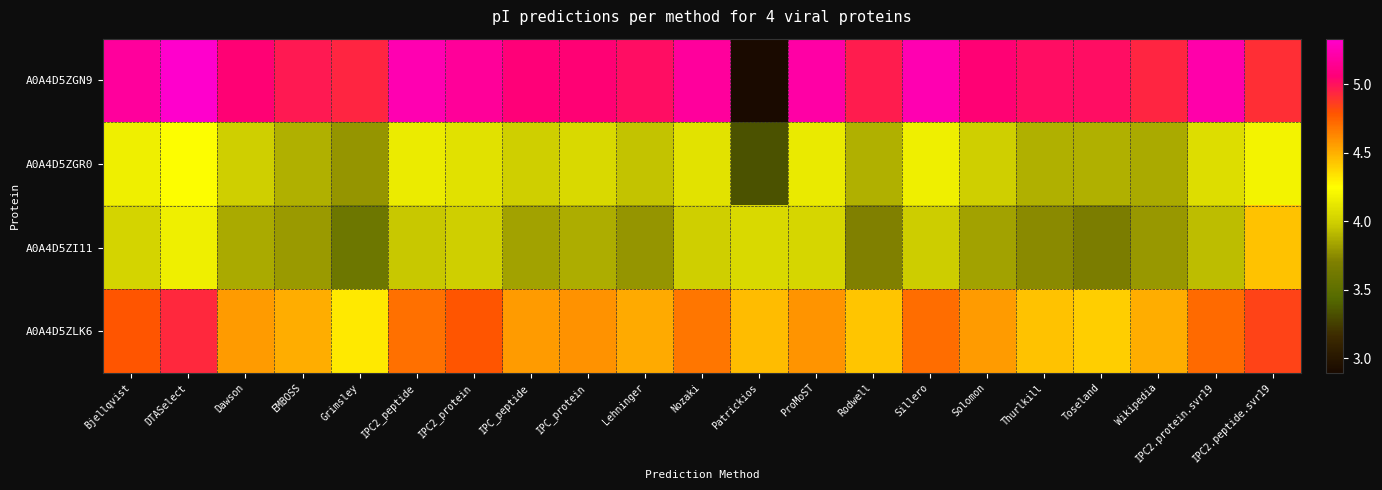

Reading left to right, what are all the values shown in this chart?

A0A4D5ZGN9: Bjellqvist=5.2	DTASelect=5.3	Dawson=5.1	EMBOSS=5.0	Grimsley=4.9	IPC2_peptide=5.2	IPC2_protein=5.2	IPC_peptide=5.1	IPC_protein=5.1	Lehninger=5.0	Nozaki=5.2	Patrickios=2.9	ProMoST=5.2	Rodwell=5.0	Sillero=5.2	Solomon=5.1	Thurlkill=5.0	Toseland=5.0	Wikipedia=4.9	IPC2.protein.svr19=5.2	IPC2.peptide.svr19=4.9
A0A4D5ZGR0: Bjellqvist=4.2	DTASelect=4.2	Dawson=4.0	EMBOSS=3.9	Grimsley=3.8	IPC2_peptide=4.2	IPC2_protein=4.1	IPC_peptide=4.0	IPC_protein=4.0	Lehninger=3.9	Nozaki=4.1	Patrickios=3.3	ProMoST=4.1	Rodwell=3.9	Sillero=4.2	Solomon=4.0	Thurlkill=3.9	Toseland=3.9	Wikipedia=3.9	IPC2.protein.svr19=4.1	IPC2.peptide.svr19=4.2
A0A4D5ZI11: Bjellqvist=4.0	DTASelect=4.2	Dawson=3.9	EMBOSS=3.8	Grimsley=3.6	IPC2_peptide=4.0	IPC2_protein=4.0	IPC_peptide=3.8	IPC_protein=3.9	Lehninger=3.8	Nozaki=4.0	Patrickios=4.0	ProMoST=4.0	Rodwell=3.7	Sillero=4.0	Solomon=3.8	Thurlkill=3.7	Toseland=3.7	Wikipedia=3.8	IPC2.protein.svr19=3.9	IPC2.peptide.svr19=4.4
A0A4D5ZLK6: Bjellqvist=4.8	DTASelect=4.9	Dawson=4.6	EMBOSS=4.5	Grimsley=4.3	IPC2_peptide=4.7	IPC2_protein=4.8	IPC_peptide=4.6	IPC_protein=4.6	Lehninger=4.5	Nozaki=4.7	Patrickios=4.5	ProMoST=4.6	Rodwell=4.4	Sillero=4.7	Solomon=4.6	Thurlkill=4.4	Toseland=4.4	Wikipedia=4.5	IPC2.protein.svr19=4.7	IPC2.peptide.svr19=4.8